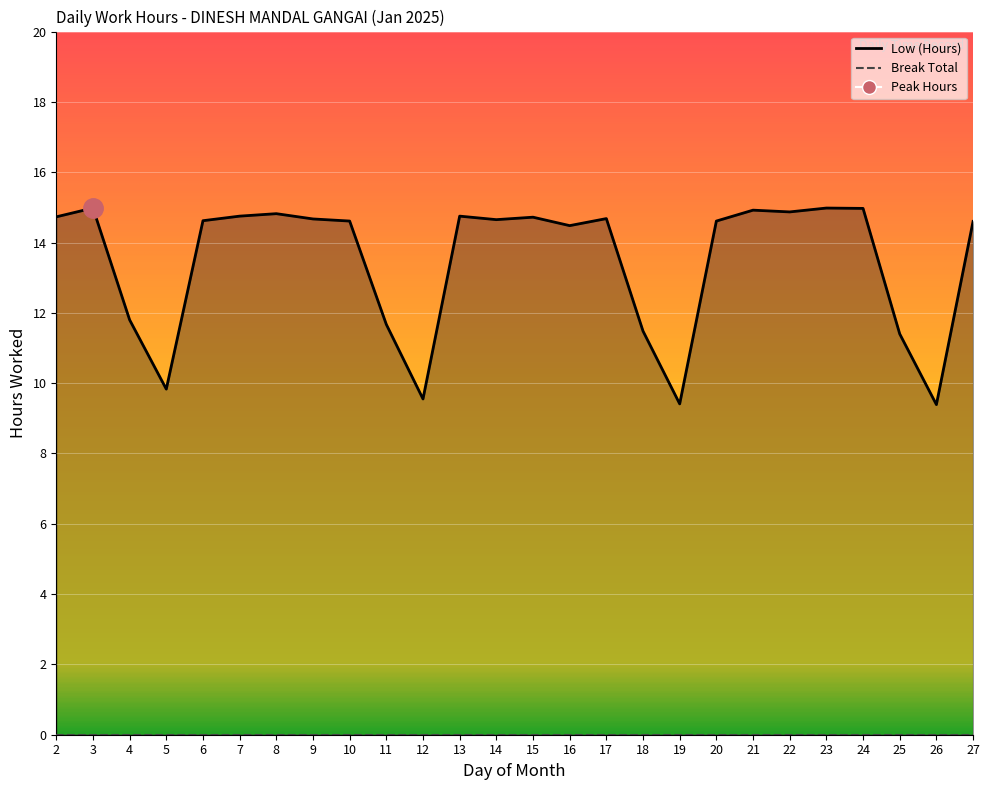

Read the value at 9.

14.7